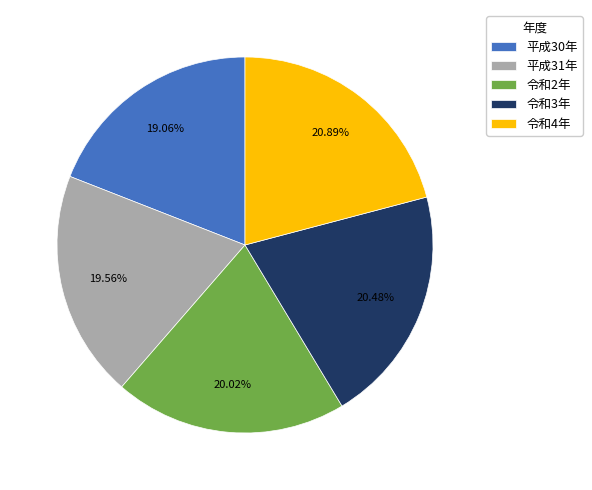

What percentage is NOT represented by 平成31年?

80.4%